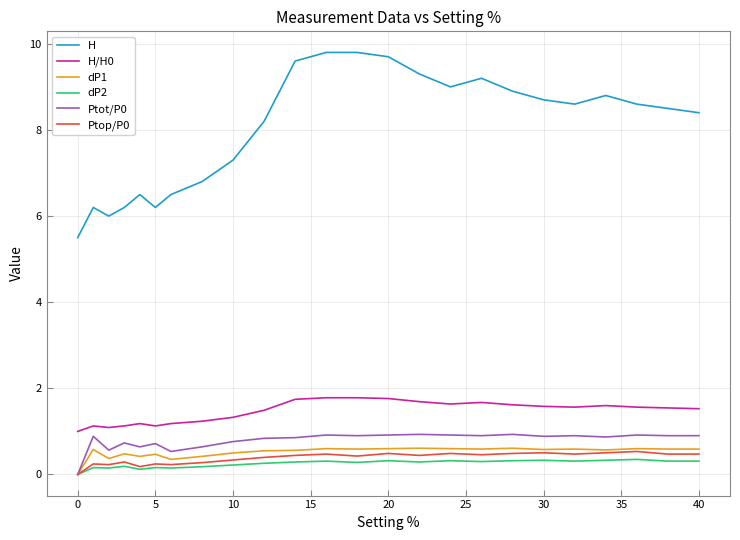

Which series has the largest total across all categories?

H